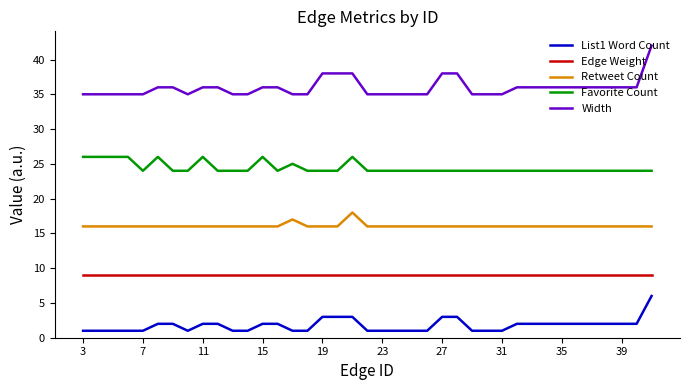

Does the chart display data point markers on the line(s)?

No